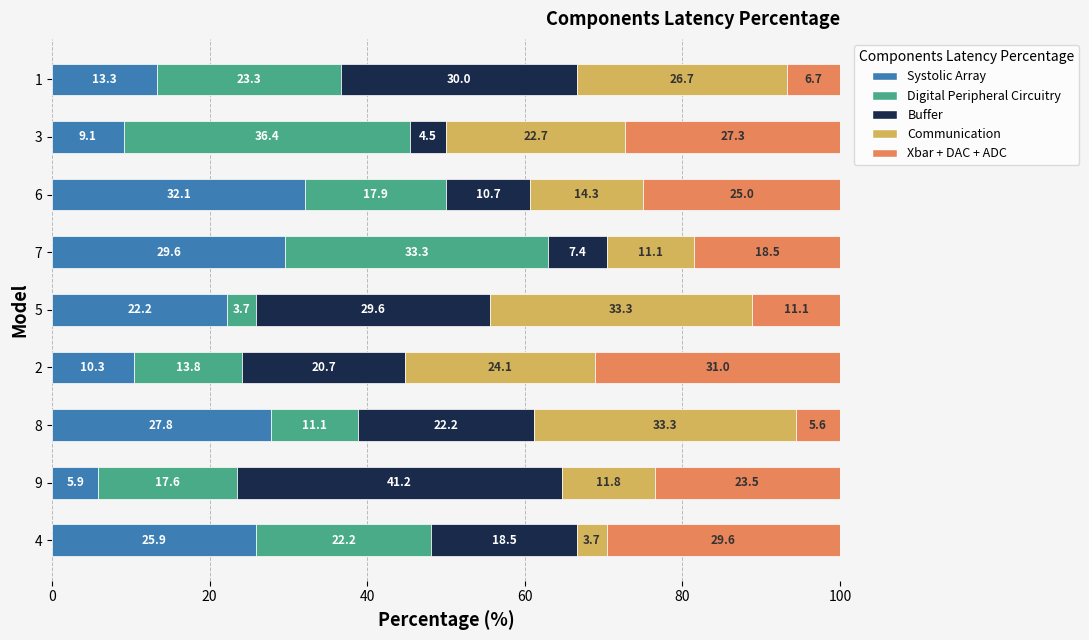

What is the total value across all series at 8?

100.0